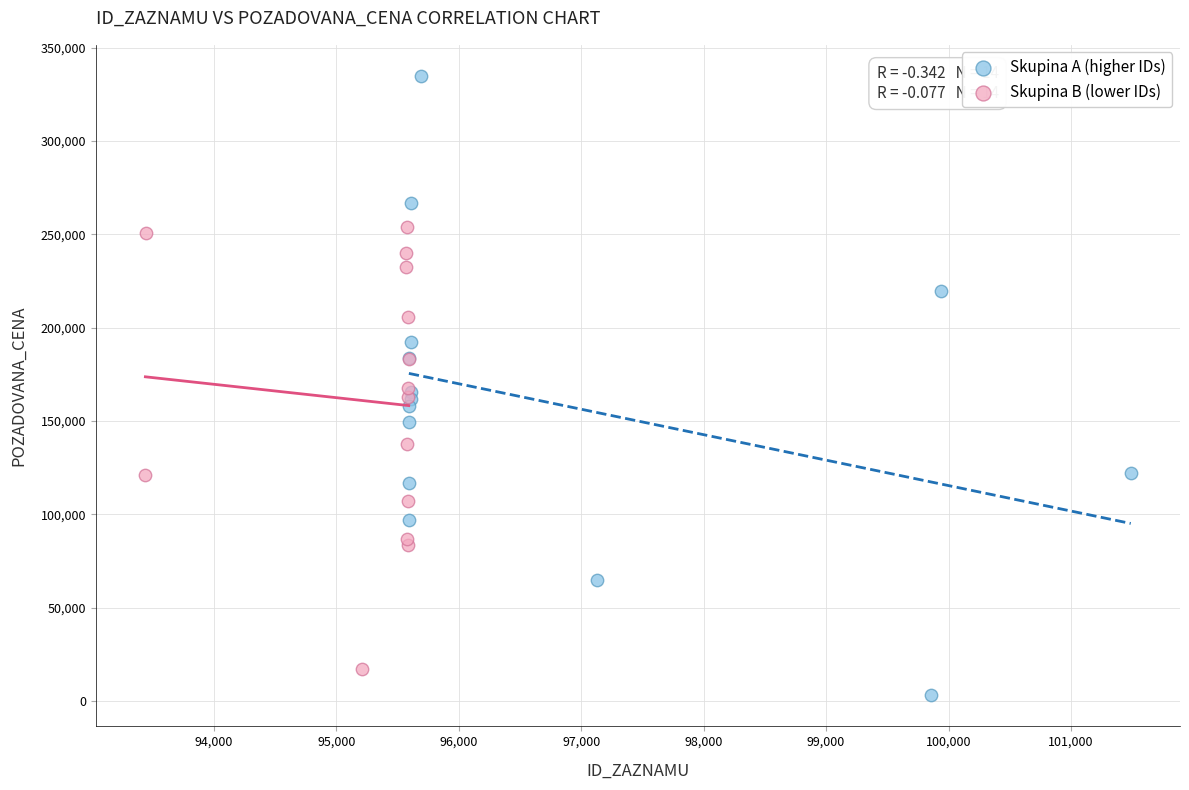

What are all the series names shown in the legend?

Skupina A (higher IDs), Skupina B (lower IDs)